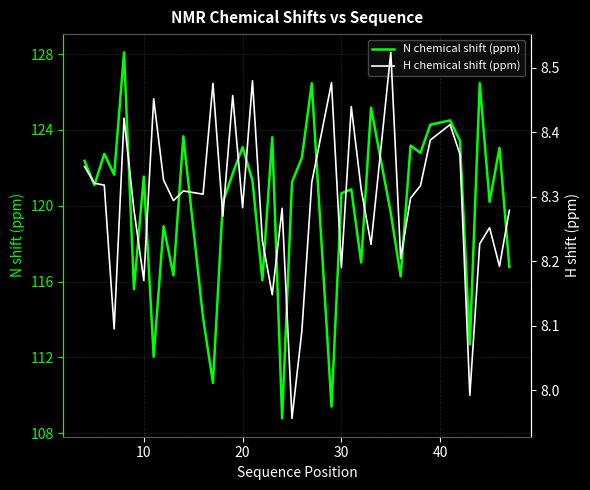

What are all the series names shown in the legend?

N chemical shift (ppm), H chemical shift (ppm)